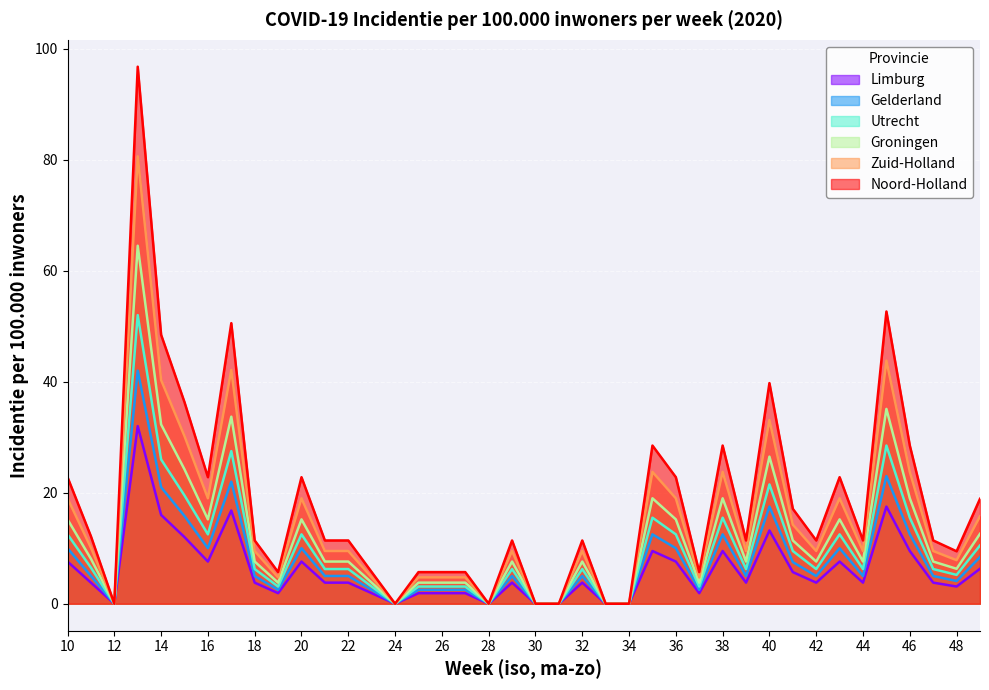

How many data points in Zuid-Holland are above 9?

26